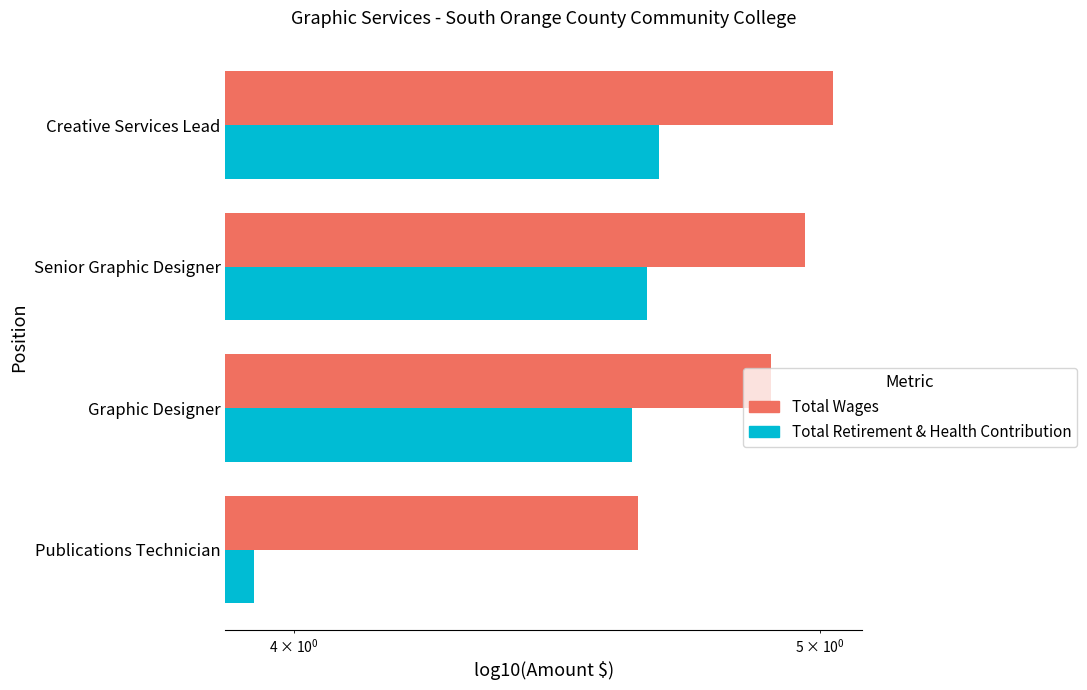

What is the total value across all series at Senior Graphic Designer?

9.6